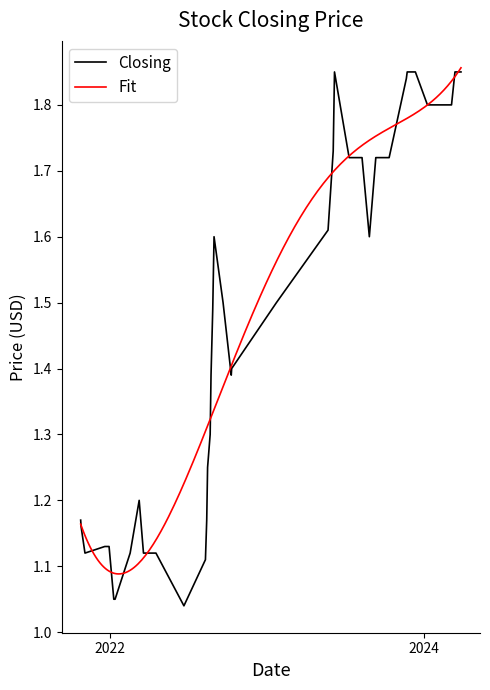

True or false: High and Closing intersect in this chart.

False